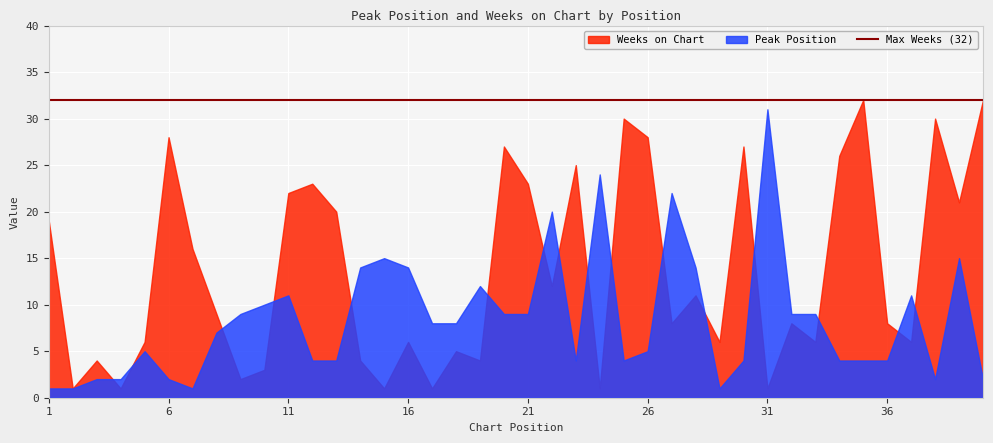

The value of Peak Position at 11 is 17. True or false?

False